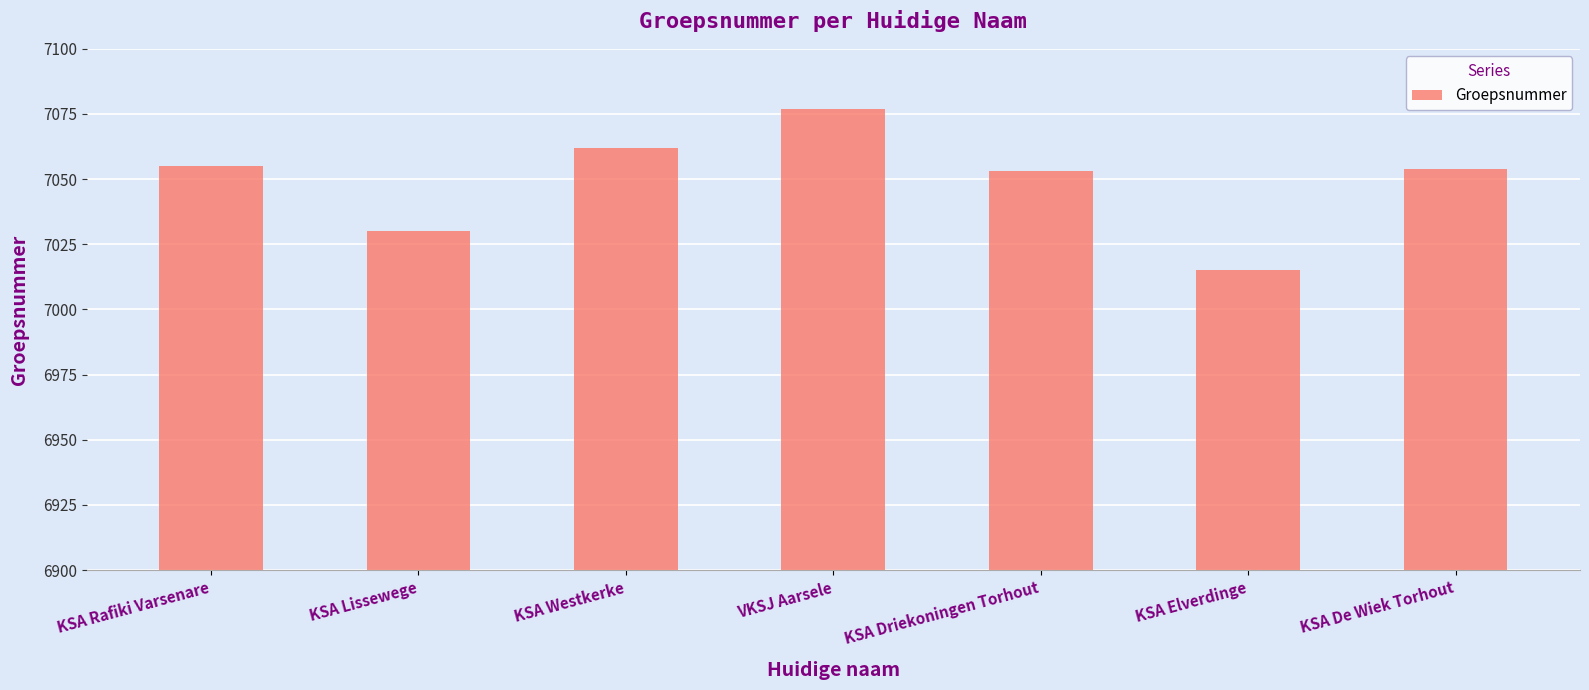

What is the approximate value at KSA Rafiki Varsenare?

7055